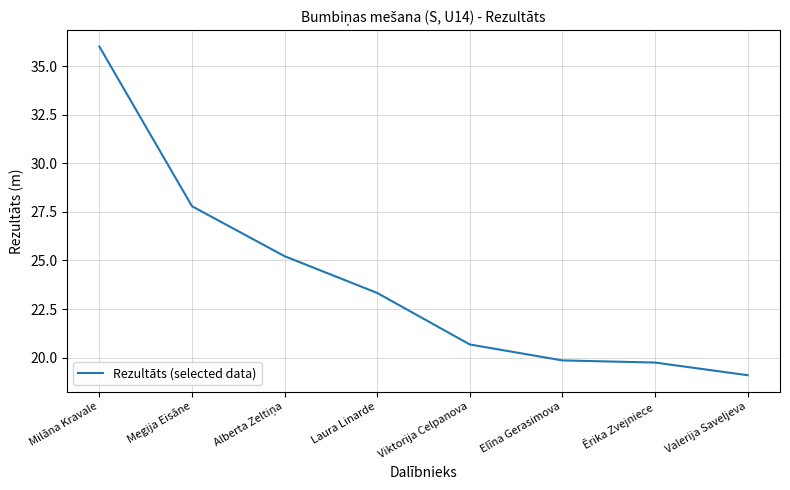

How many values are below 23?

4